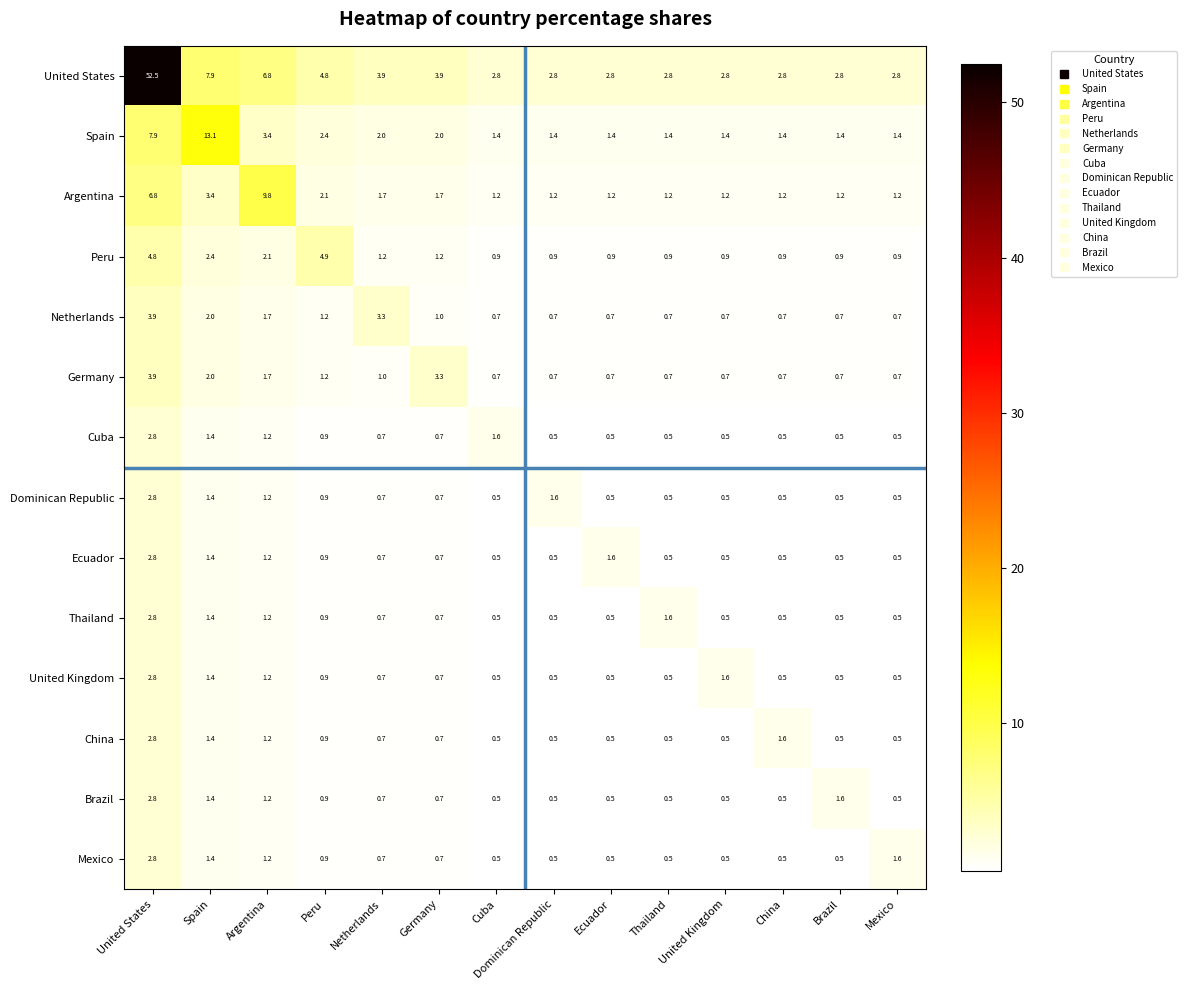

At which label is Spain closest to 7?

United States